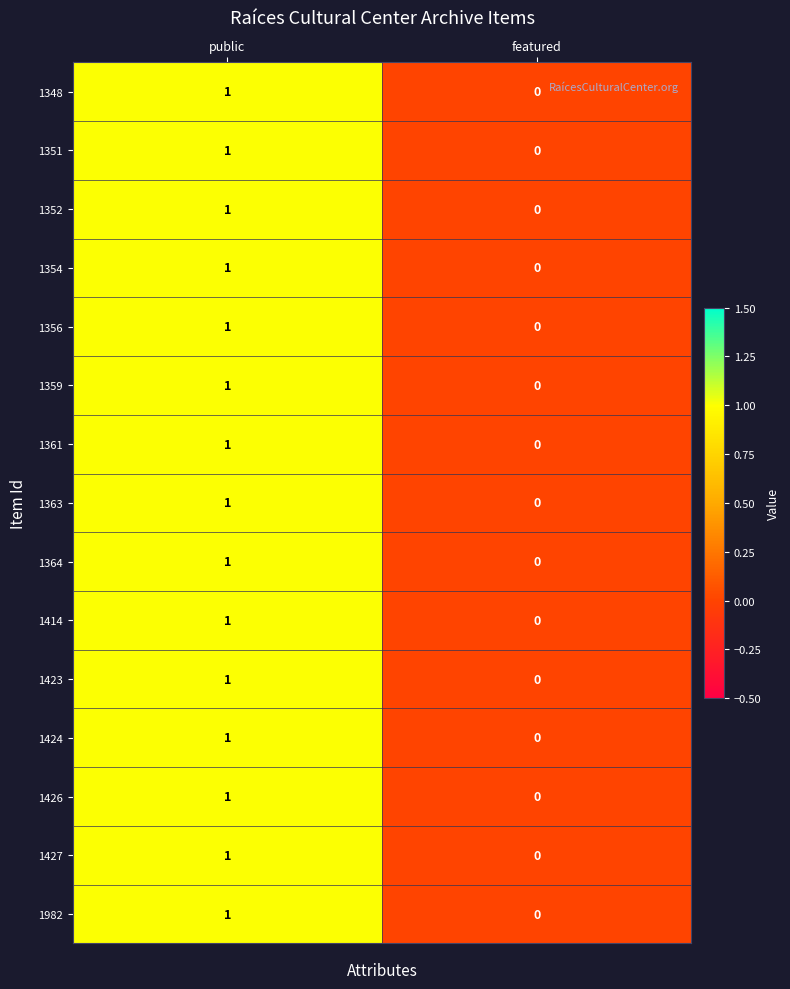

At which category is the sum across all series the highest?

public